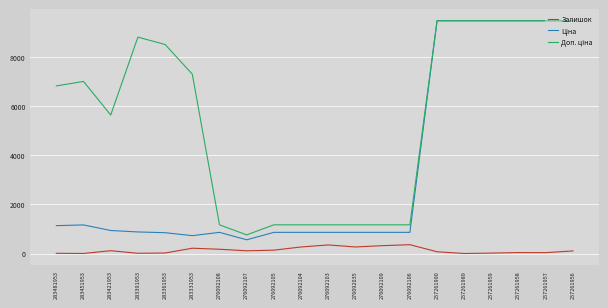

What is the maximum value shown in the chart?

9458.9